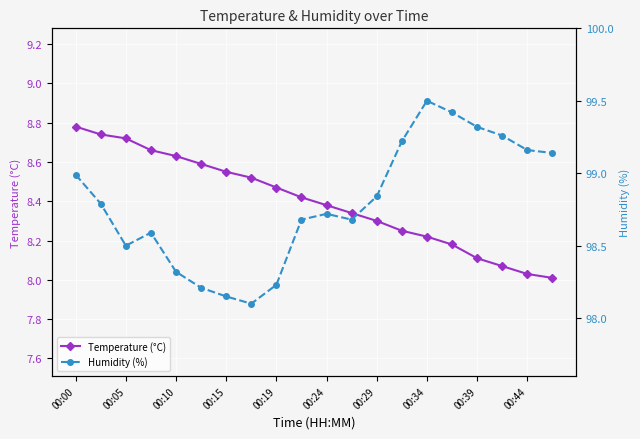

At how many categories does at least one series exceed 80?

20